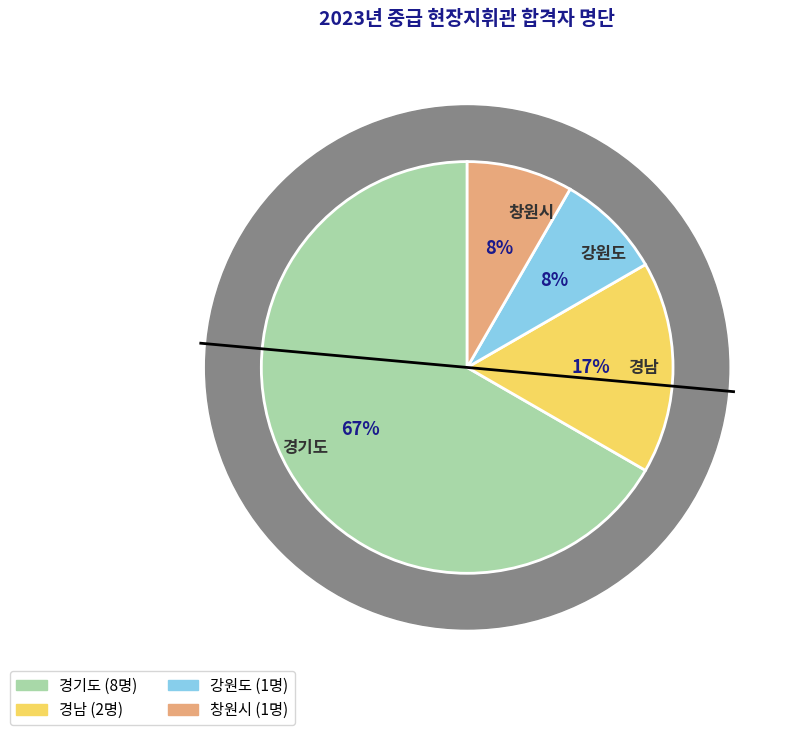

Which has a higher value, 경남 or 강원도?

경남